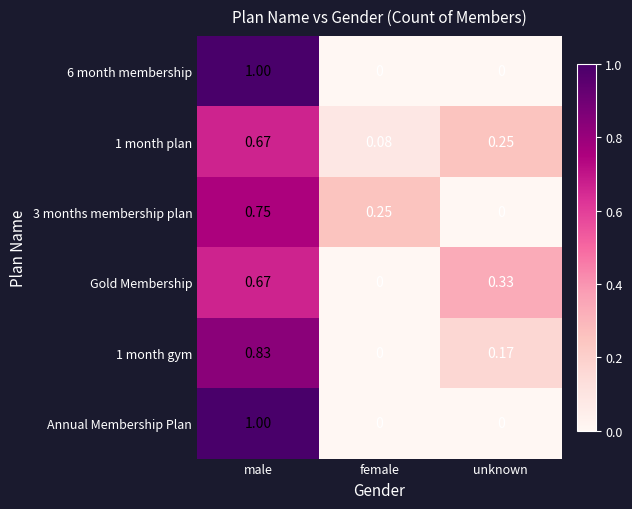

Which category has the highest value across all series?

male